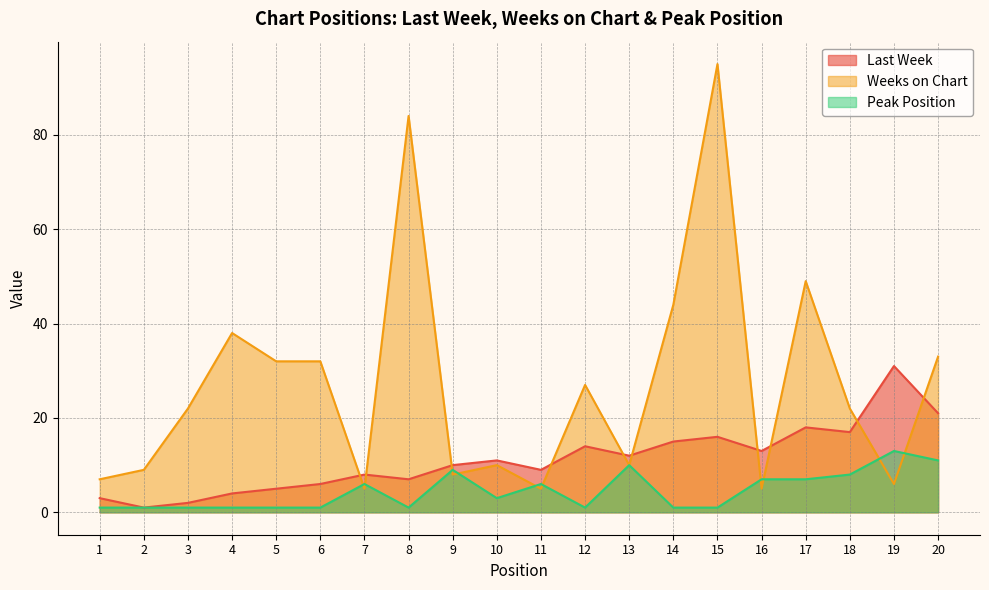

Which series changed the most between 14 and 18?

Weeks on Chart